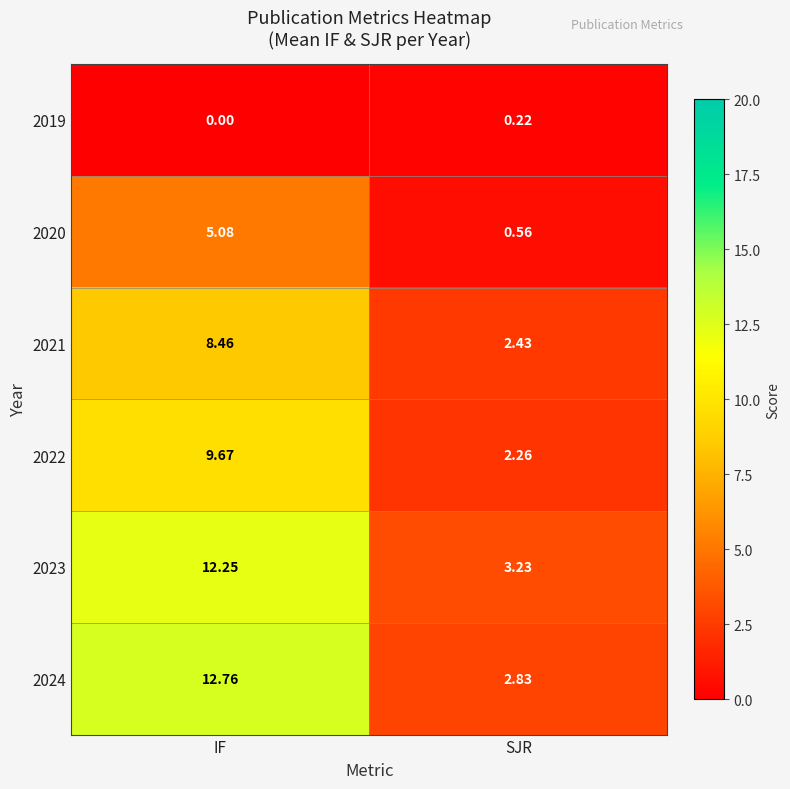

At IF, list the series in order from smallest to largest.

2019, 2020, 2021, 2022, 2023, 2024